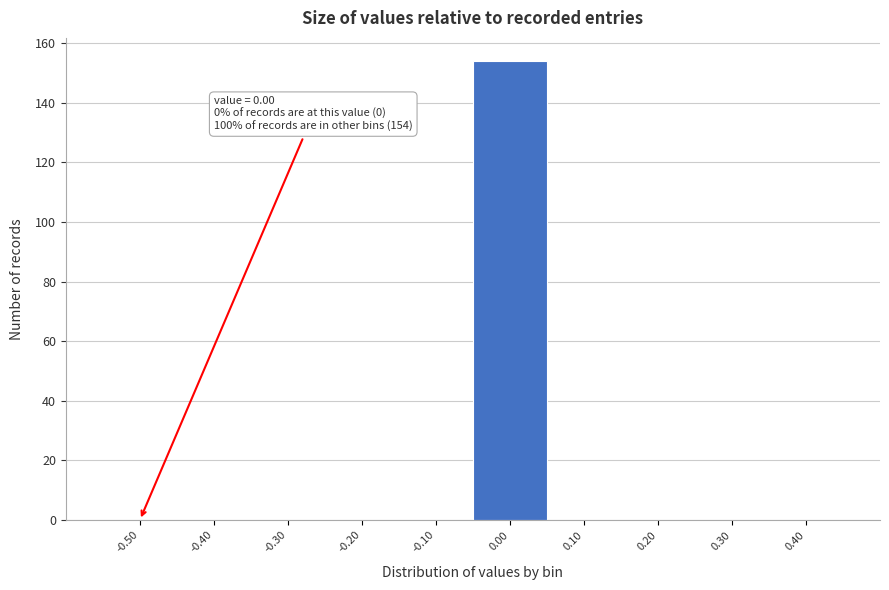

Reading left to right, extract all data points from this chart.

-0.50=0	-0.40=0	-0.30=0	-0.20=0	-0.10=0	0.00=154	0.10=0	0.20=0	0.30=0	0.40=0